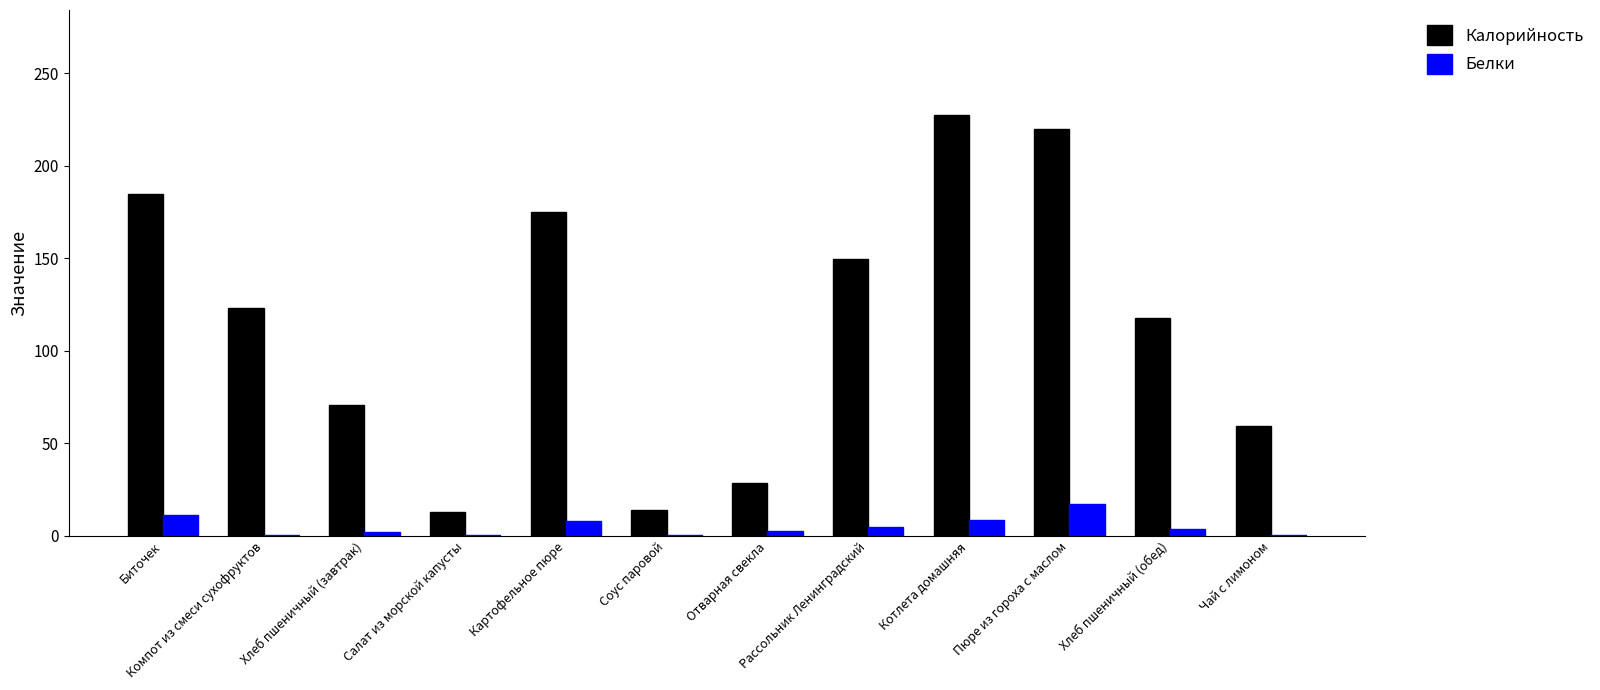

The value of Калорийность at Хлеб пшеничный (завтрак) is 70.5. True or false?

True